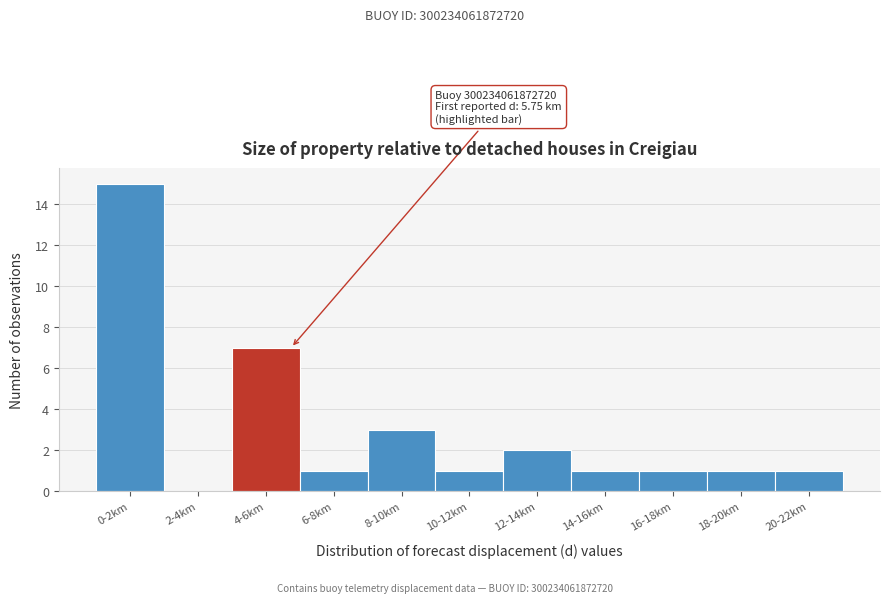

Reading left to right, transcribe all the data shown in this chart.

0-2km=15	2-4km=0	4-6km=7	6-8km=1	8-10km=3	10-12km=1	12-14km=2	14-16km=1	16-18km=1	18-20km=1	20-22km=1